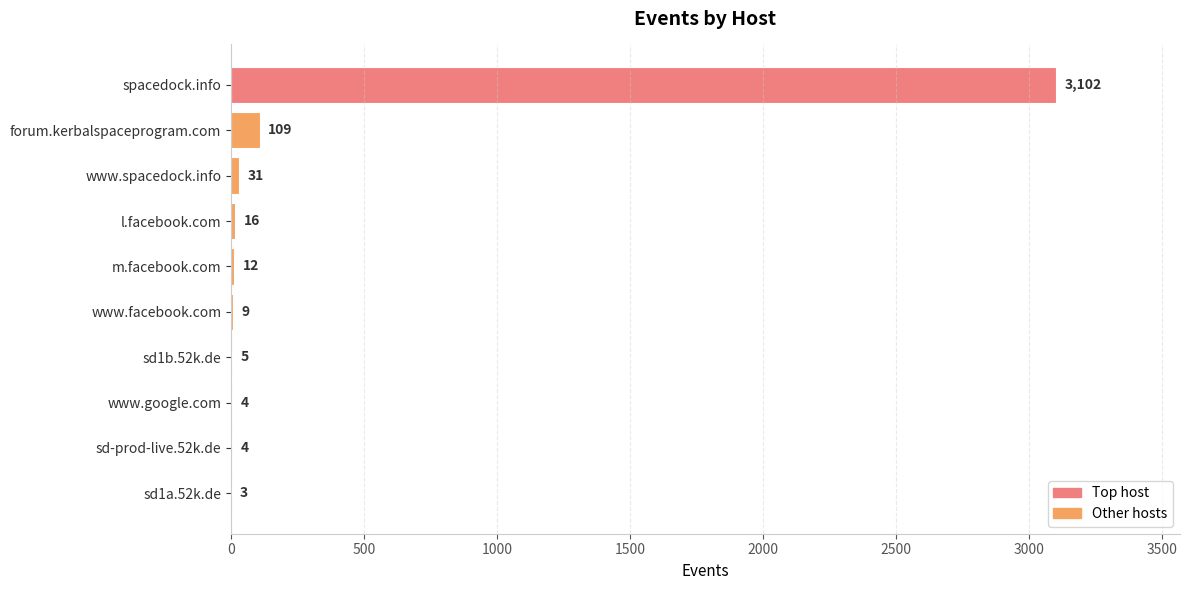

What is the sum of the values at m.facebook.com and sd1a.52k.de?

15